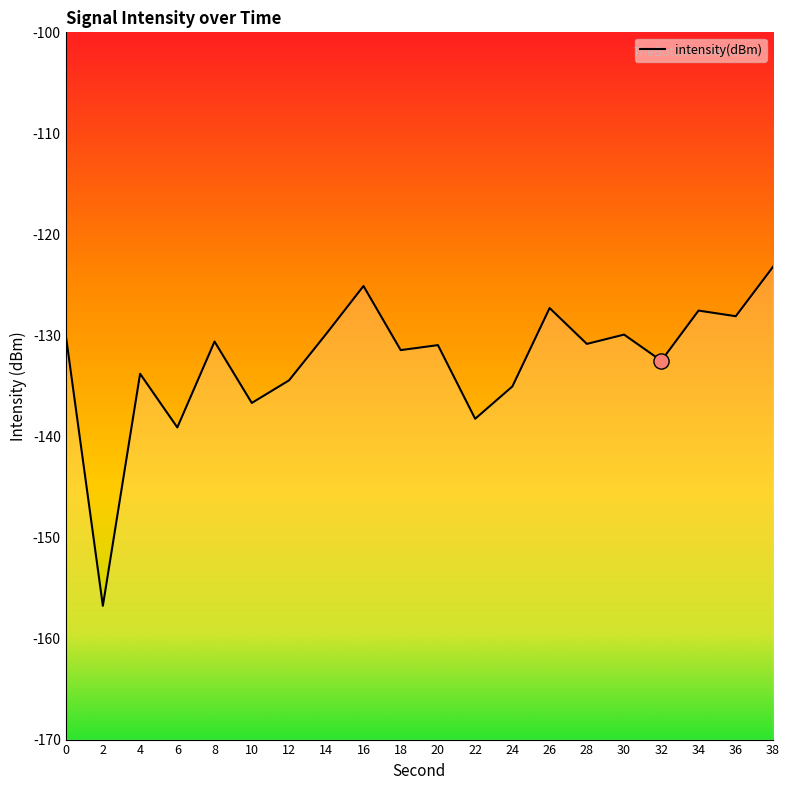

What is the change in value from 26 to 34?

-0.2